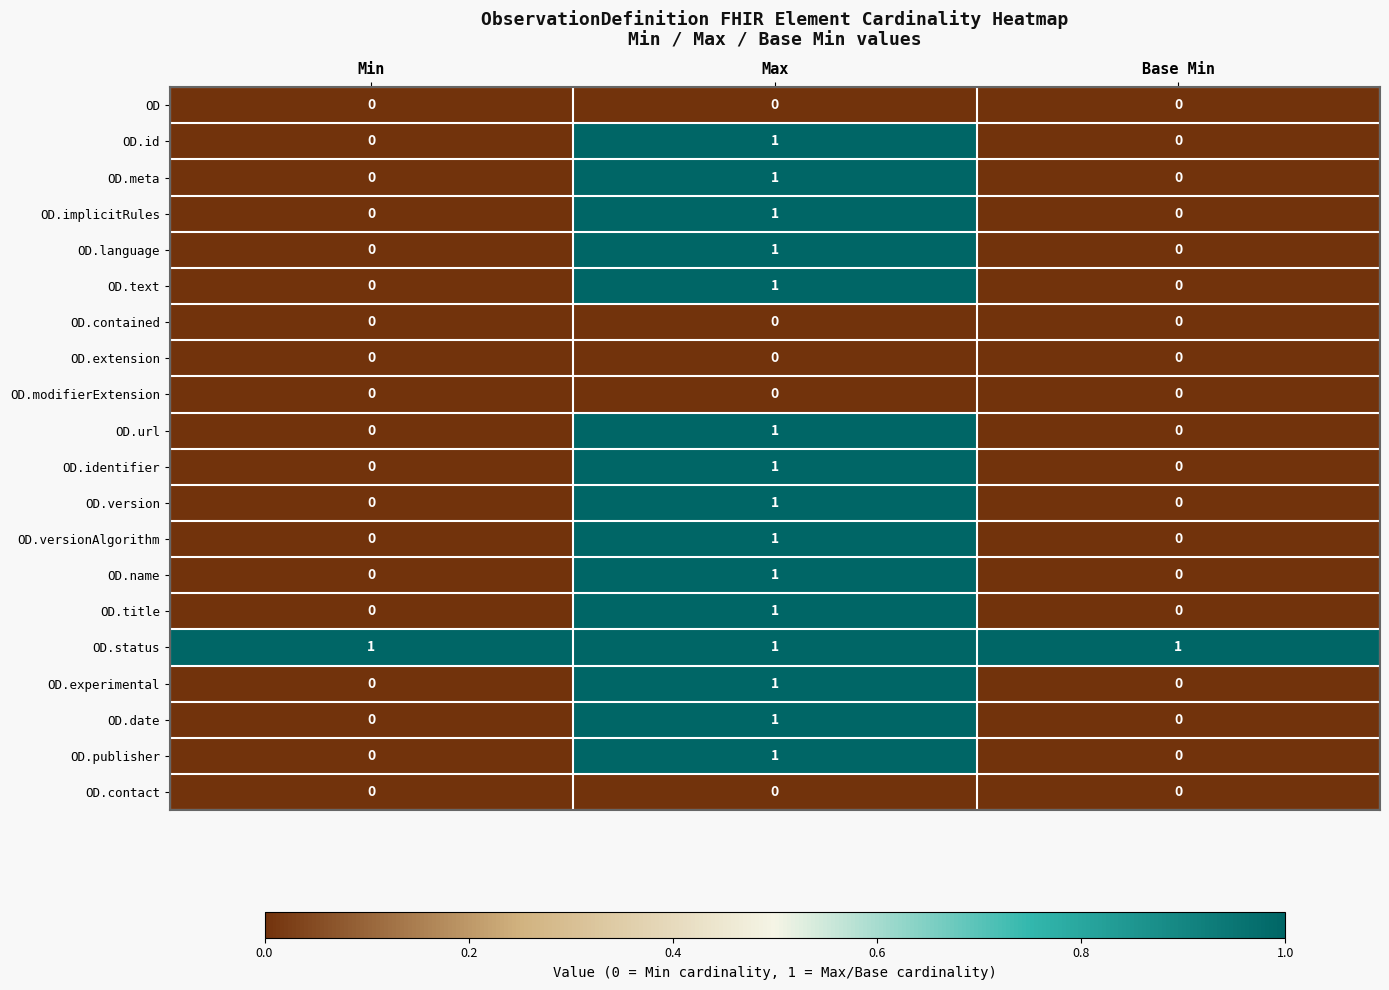

What is the difference between the highest and lowest values at Base Min?

1